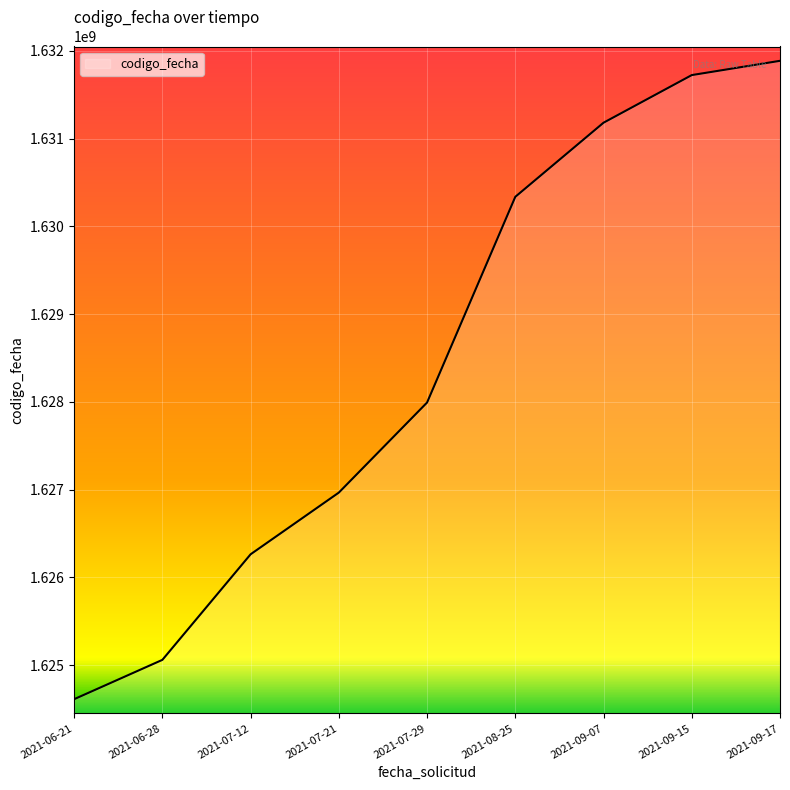

What is the change in value from 2021-06-28 to 2021-07-29?

+2932895